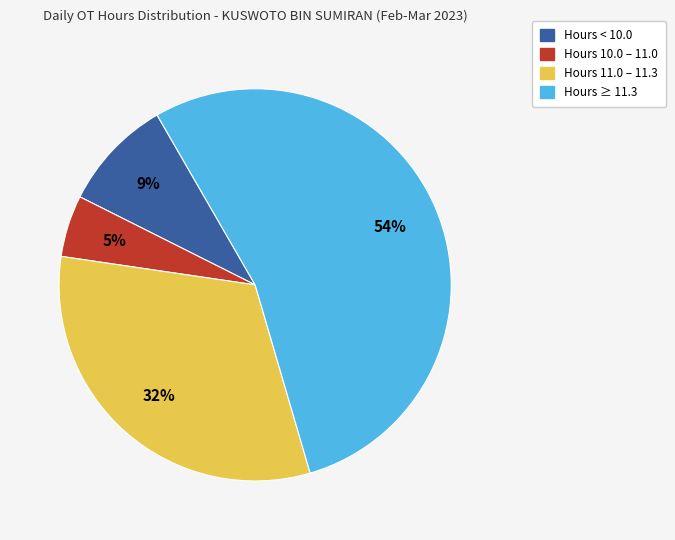

To the nearest percent, what is the average slice percentage?

25%